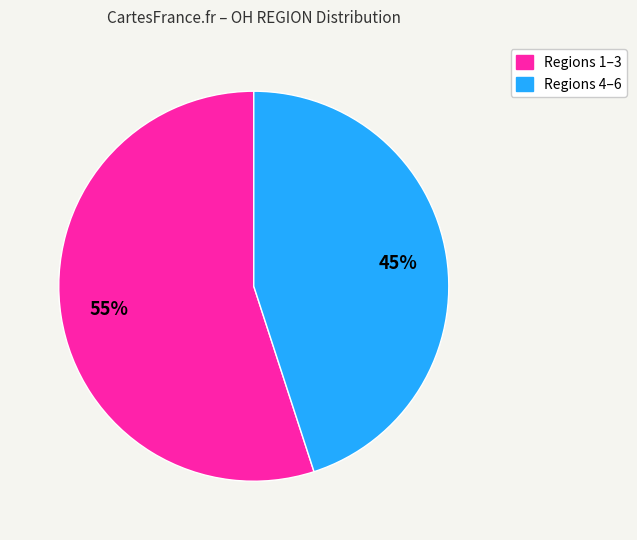

How many slices are in this pie chart?

2